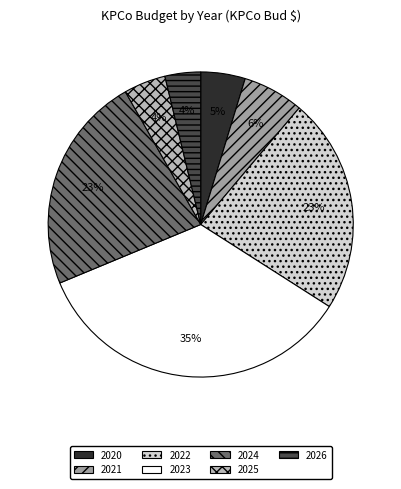

How many segments does this pie chart have?

7